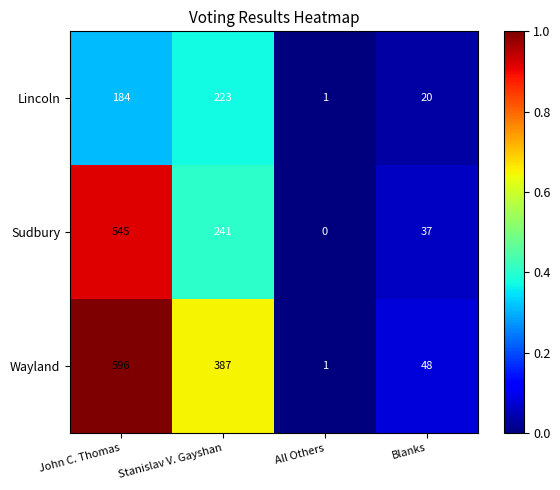

Which label corresponds to the largest value in the chart?

John C. Thomas